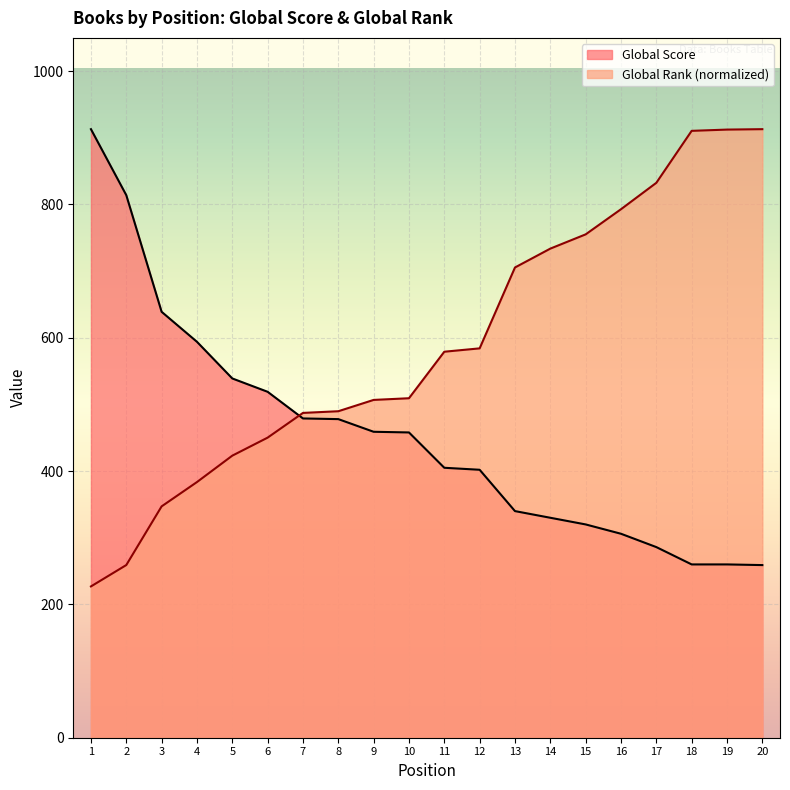

What is the sum of all Global Rank values?

11802.3